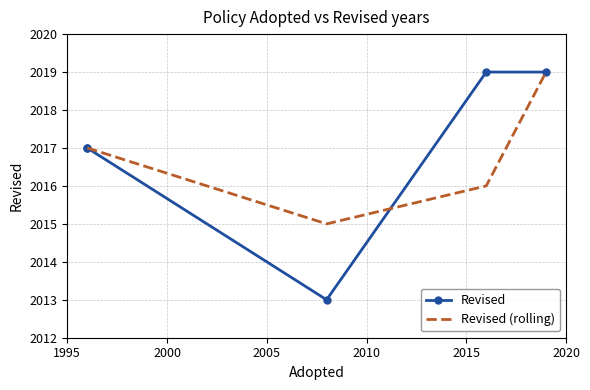

The Revised (rolling) series shows 3007 at 2005. True or false?

False